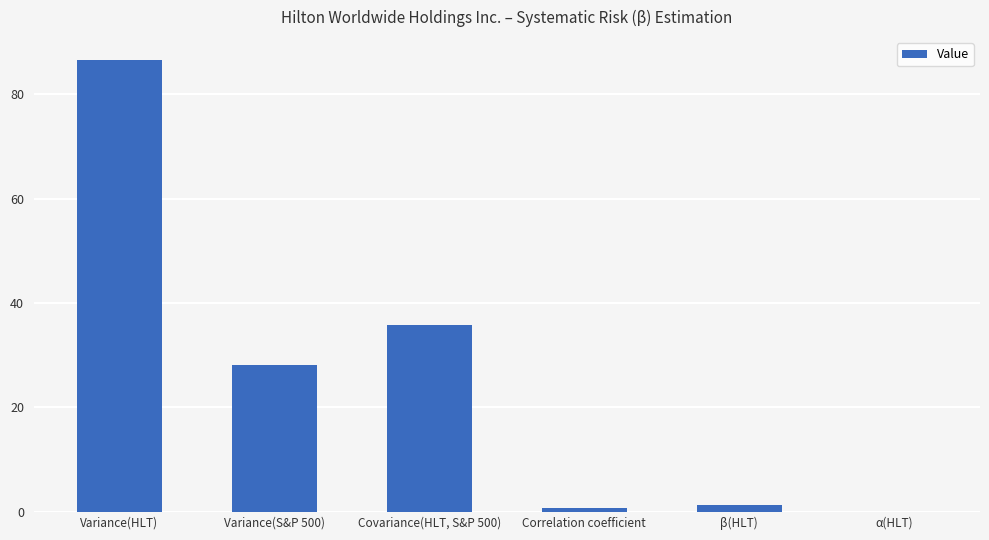

Which label corresponds to the largest value in the chart?

Variance(HLT)